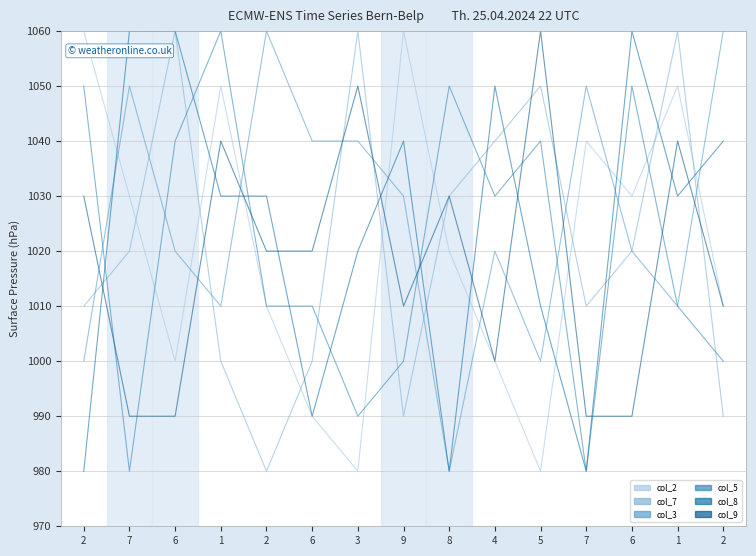

Where does the col_9 series first go above 1020?

2